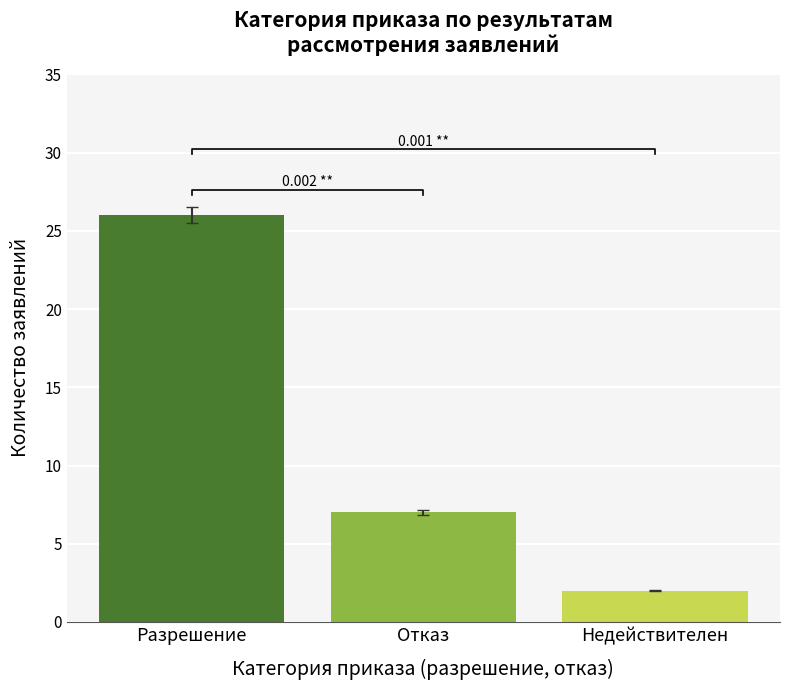

True or false: the data shows 35 at Разрешение.

False